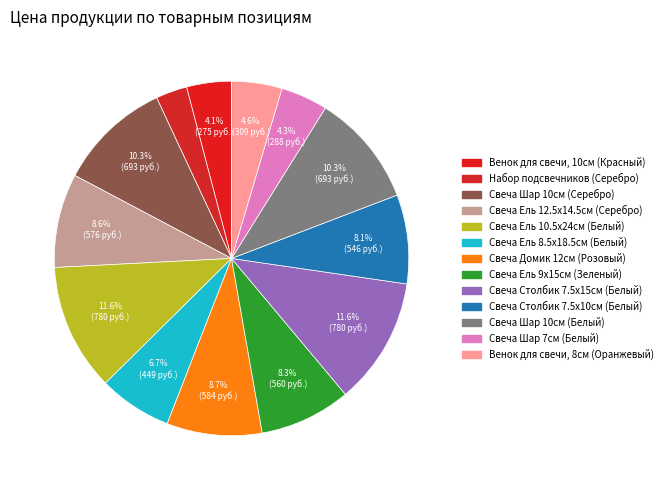

To the nearest percent, what is the average slice percentage?

8%